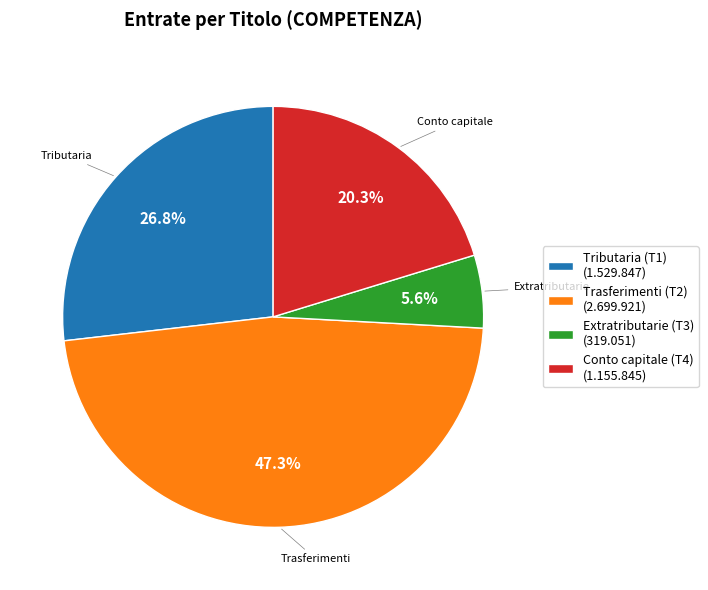

Rank the categories by value from highest to lowest.

Trasferimenti (T2) (2.699.921), Tributaria (T1) (1.529.847), Conto capitale (T4) (1.155.845), Extratributarie (T3) (319.051)